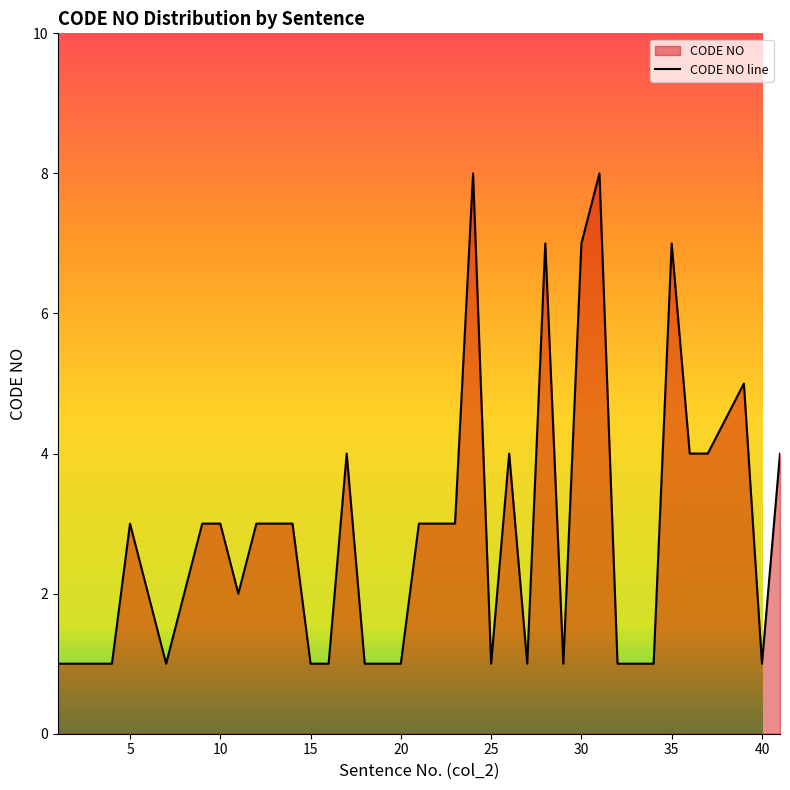

What is the sum of all values?

112